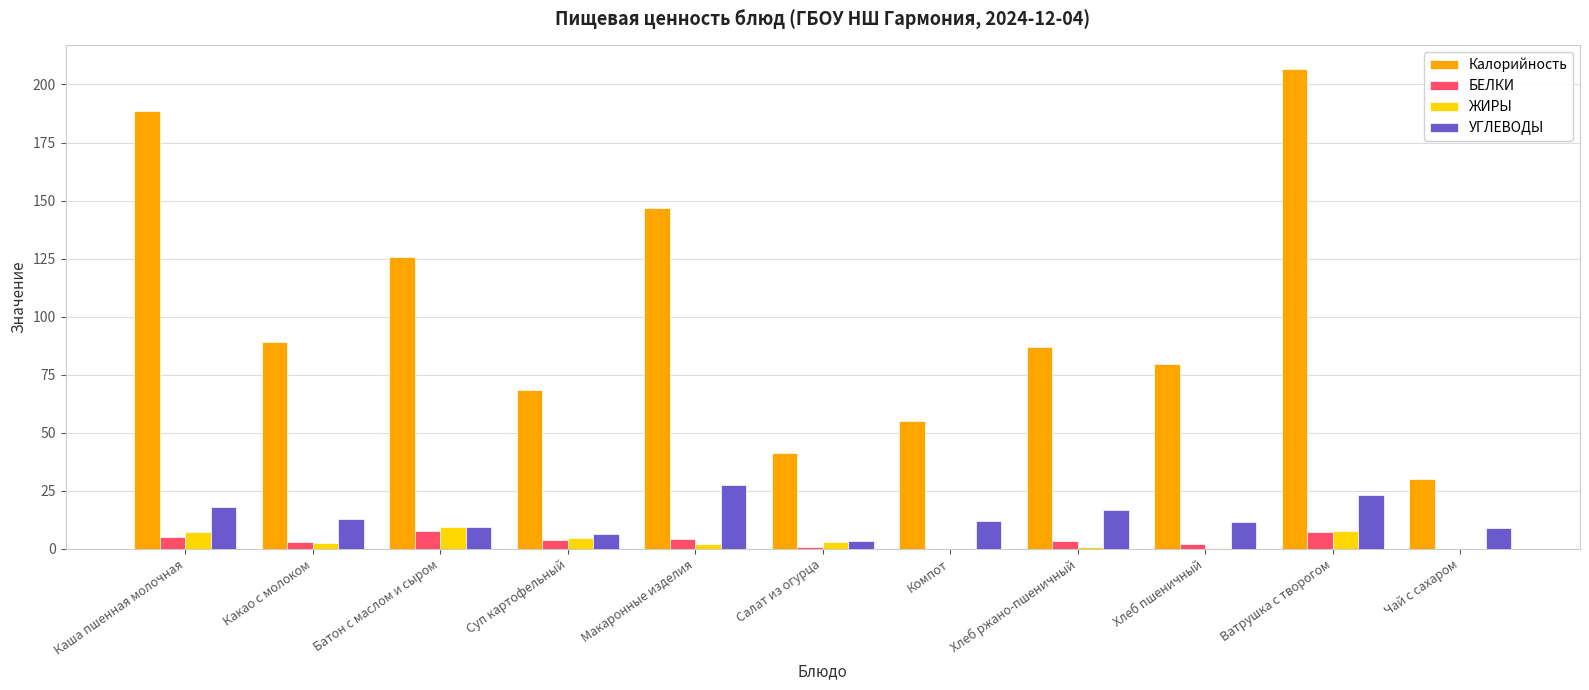

Which series changed the most between Какао с молоком and Салат из огурца?

Калорийность